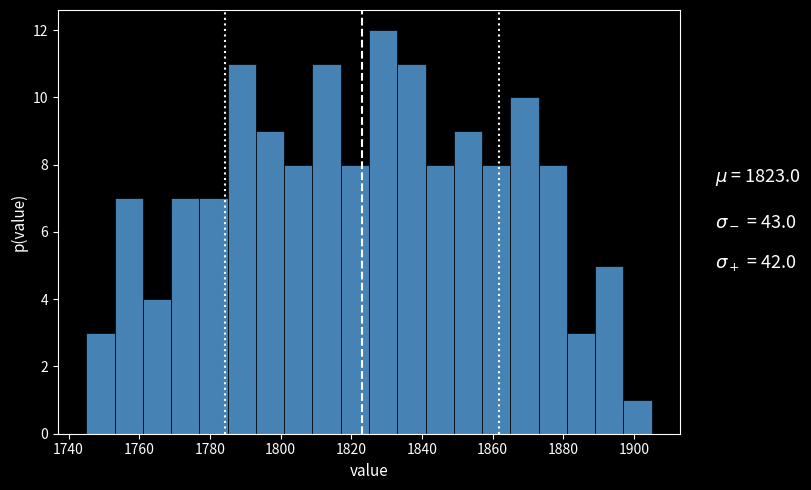

Reading left to right, list every bar in this chart as the range it spans on the x-axis followed by its height. Neither the bar edges nor the heights are printed on the chart, so give them approximately, as read against the axes.

1745 to 1753: 3
1753 to 1761: 7
1761 to 1769: 4
1769 to 1777: 7
1777 to 1785: 7
1785 to 1793: 11
1793 to 1801: 9
1801 to 1809: 8
1809 to 1817: 11
1817 to 1825: 8
1825 to 1833: 12
1833 to 1841: 11
1841 to 1849: 8
1849 to 1857: 9
1857 to 1865: 8
1865 to 1873: 10
1873 to 1881: 8
1881 to 1889: 3
1889 to 1897: 5
1897 to 1905: 1